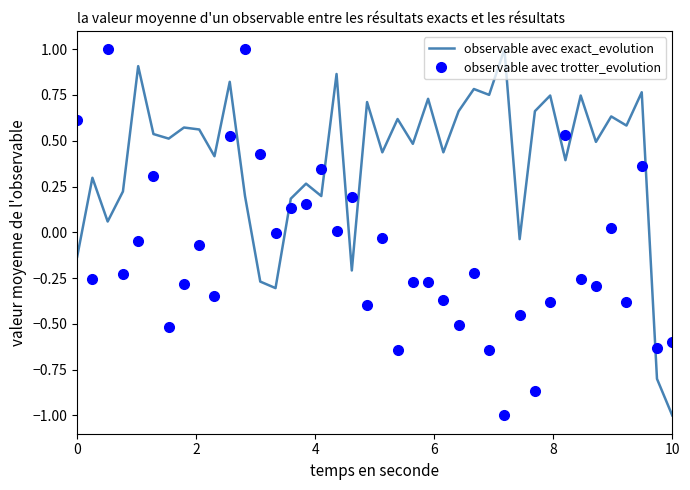

Which series ends up on top after the final intersection of observable avec exact_evolution and observable avec trotter_evolution?

observable avec trotter_evolution